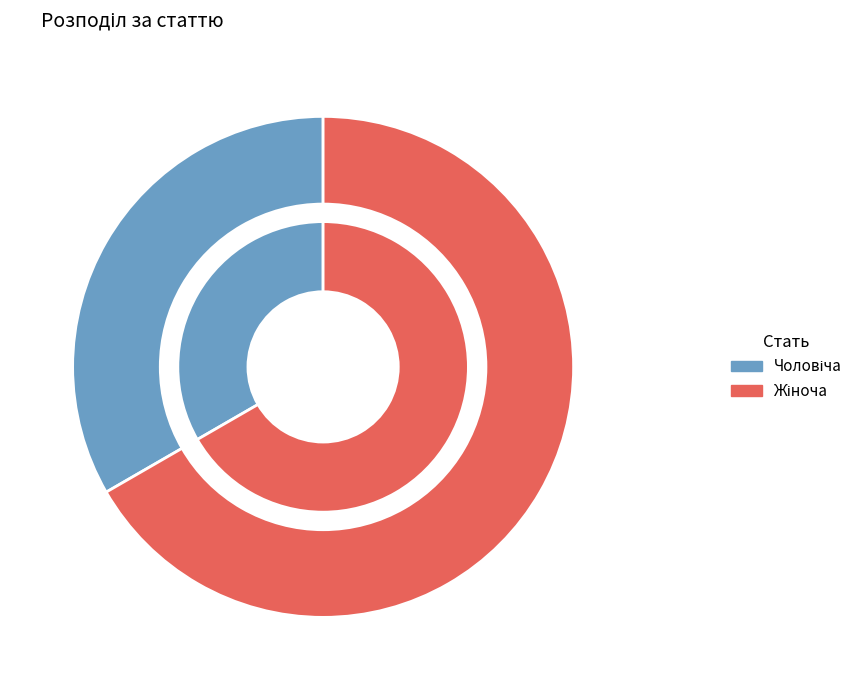

What portion of the pie excludes Чоловіча?

66.7%